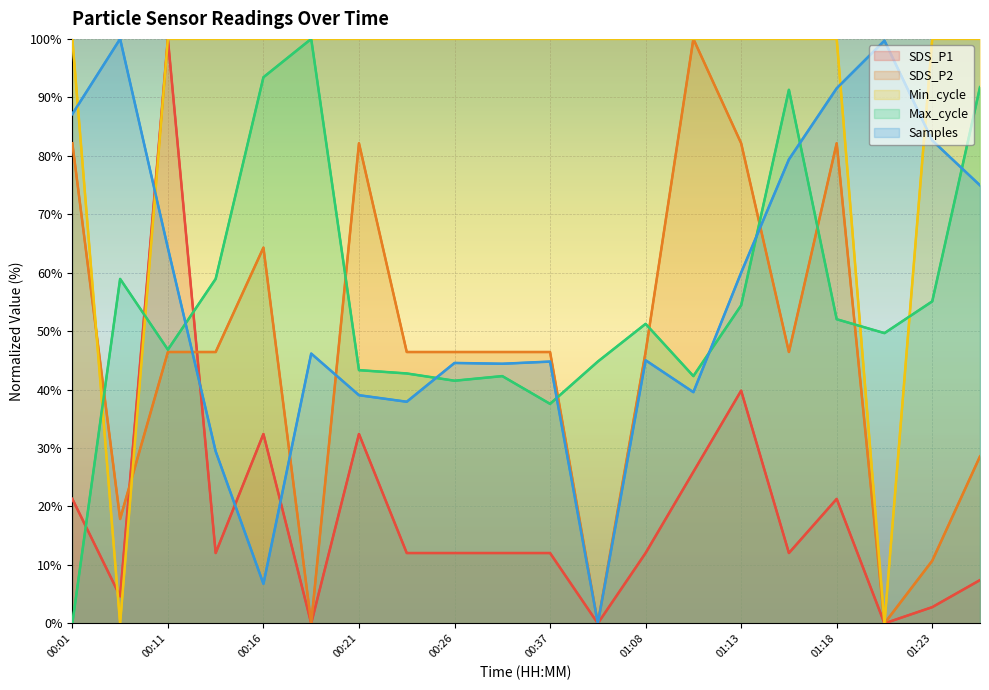

Which series has the largest range (max minus min)?

SDS_P1